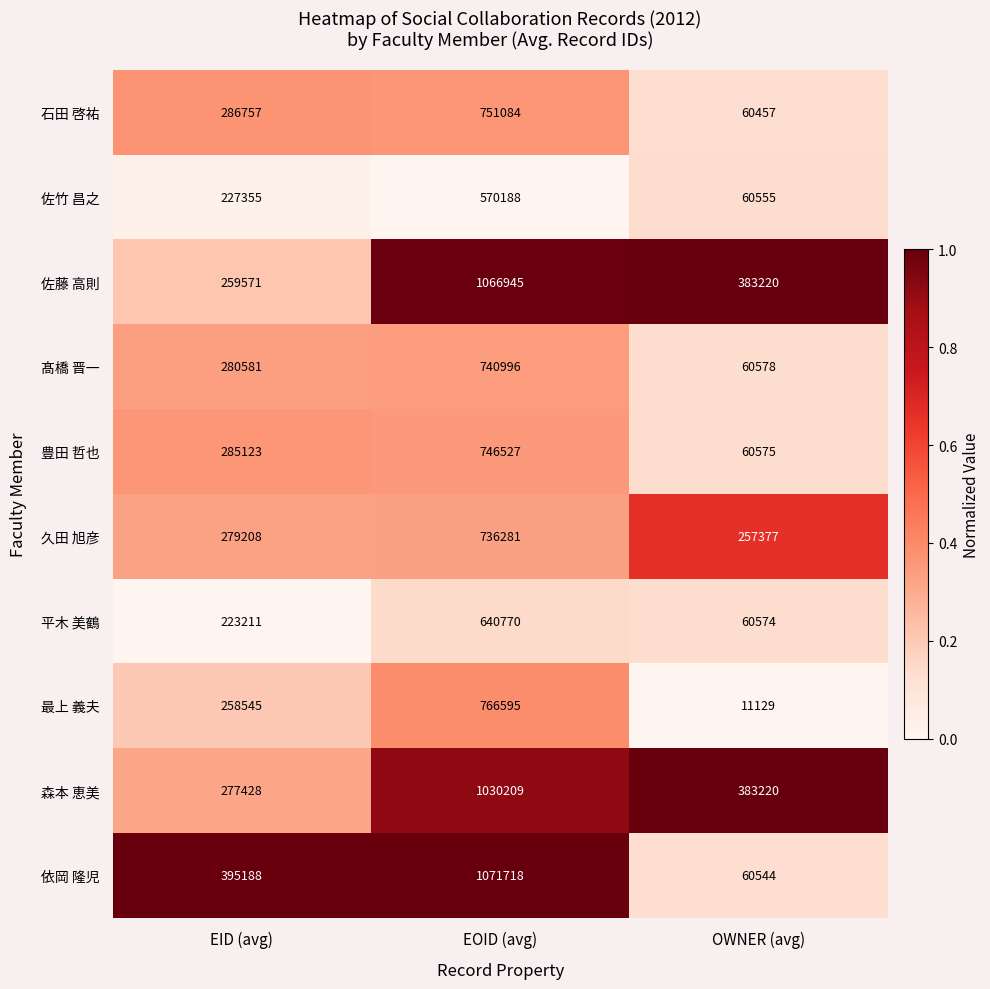

What is the minimum value shown in the chart?

11129